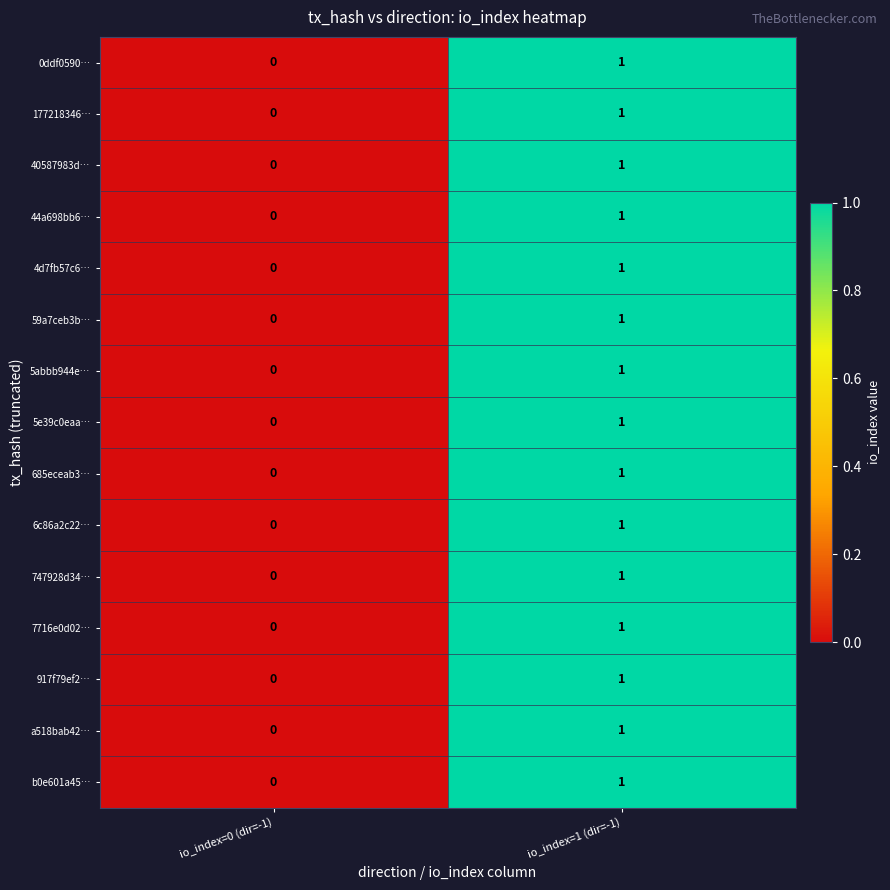

The value of 0ddf0590… at io_index=1 (dir=-1) is 0. True or false?

False